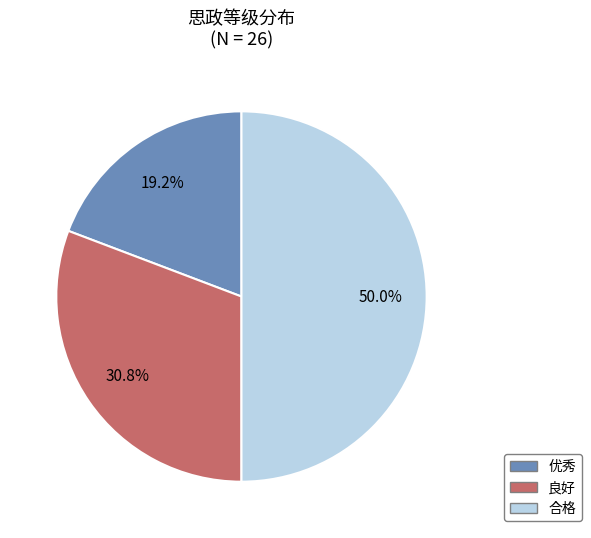

Which category has the smallest portion of the pie?

优秀